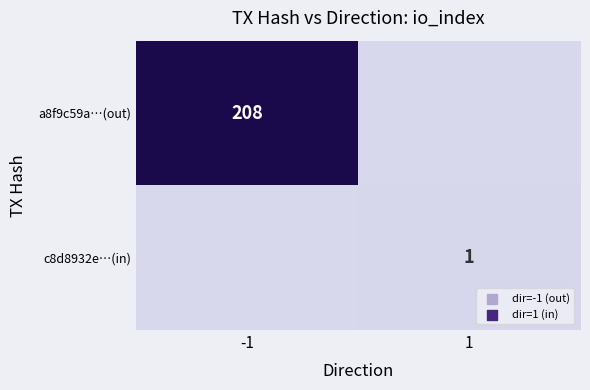

What is the total value across all series at -1?

208